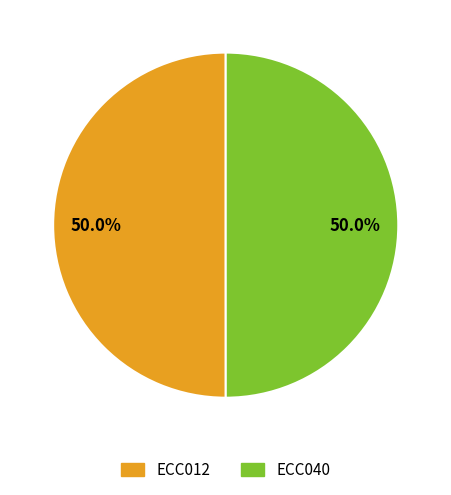

What is the ratio of the value at ECC040 to the value at ECC012?

1.0